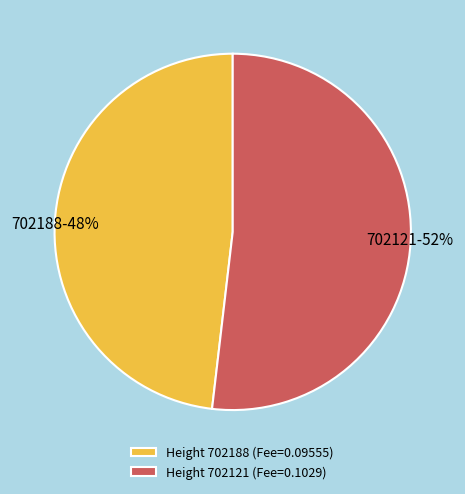

How many segments does this pie chart have?

2